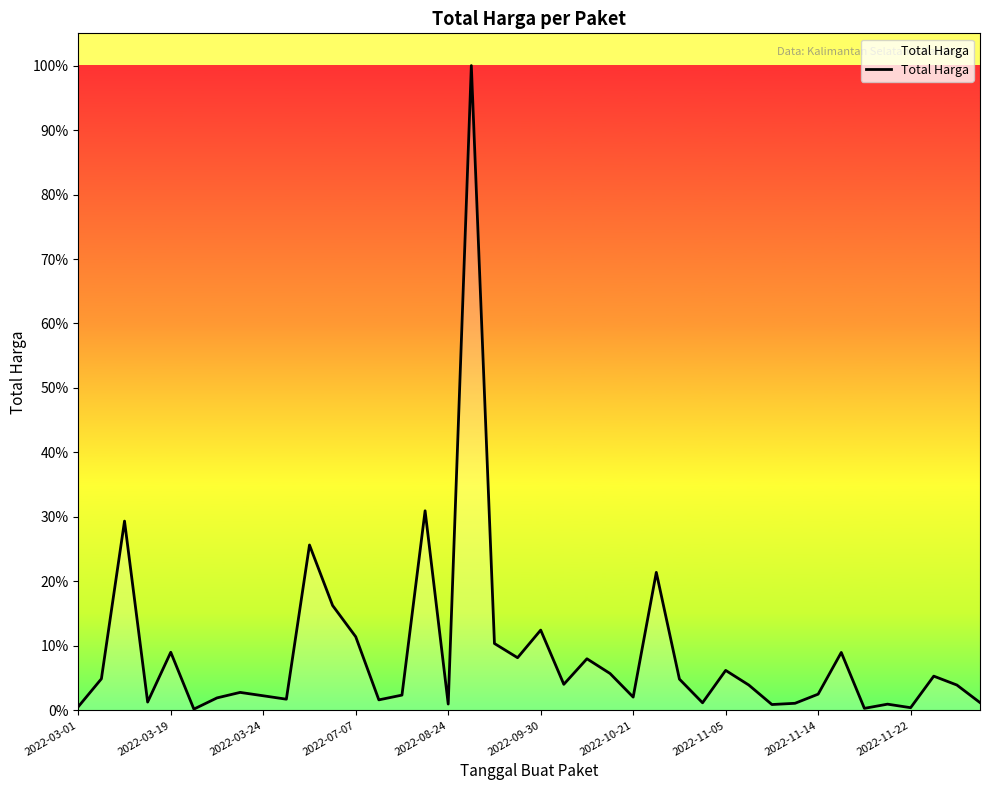

Rank the categories by value from highest to lowest.

17, 15, 2022-03-24, 10, 25, 11, 20, 12, 18, 2022-08-24, 33, 19, 22, 28, 23, 37, 2022-03-19, 26, 21, 29, 38, 2022-11-05, 32, 14, 2022-11-14, 24, 2022-10-21, 2022-11-22, 13, 2022-07-07, 39, 27, 31, 16, 35, 30, 2022-03-01, 36, 34, 2022-09-30